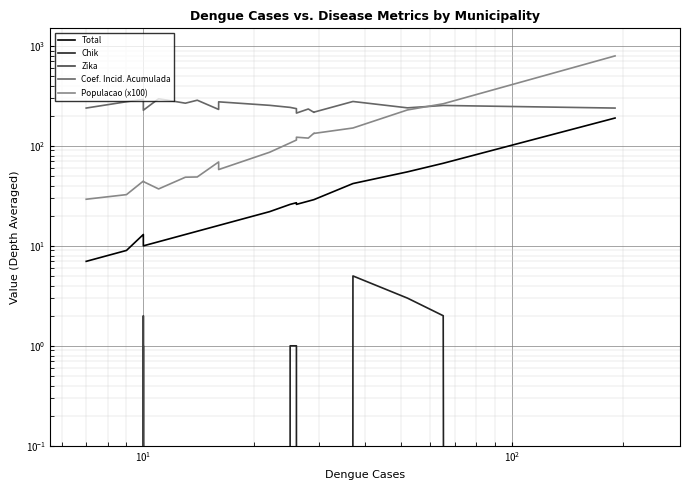

What is the value of the Total point at the 15th from the left?

29.0